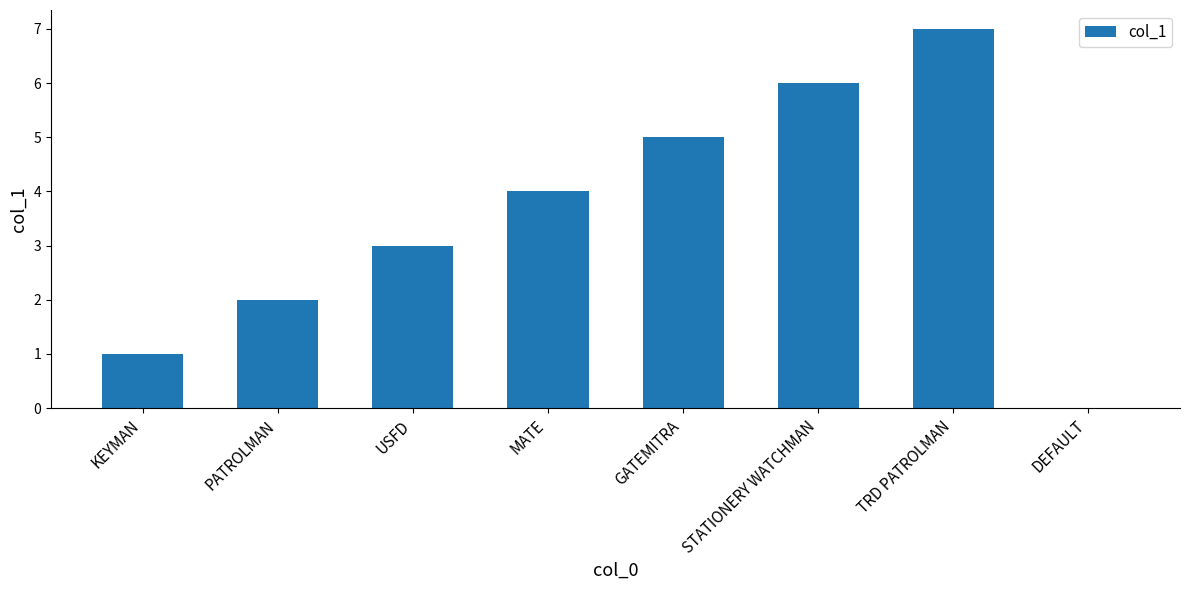

Approximately how many times larger is the value at GATEMITRA compared to STATIONERY WATCHMAN?

0.8